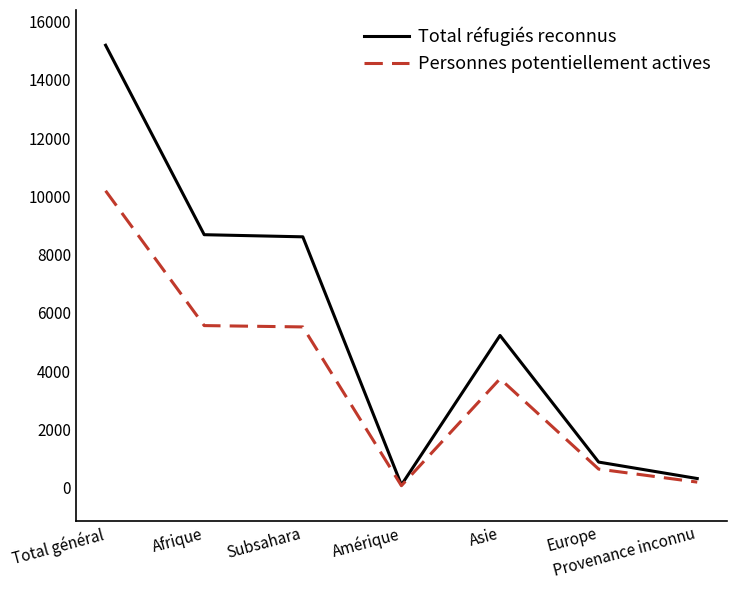

Rank the series by their maximum value, from highest to lowest.

Total réfugiés reconnus, Personnes potentiellement actives